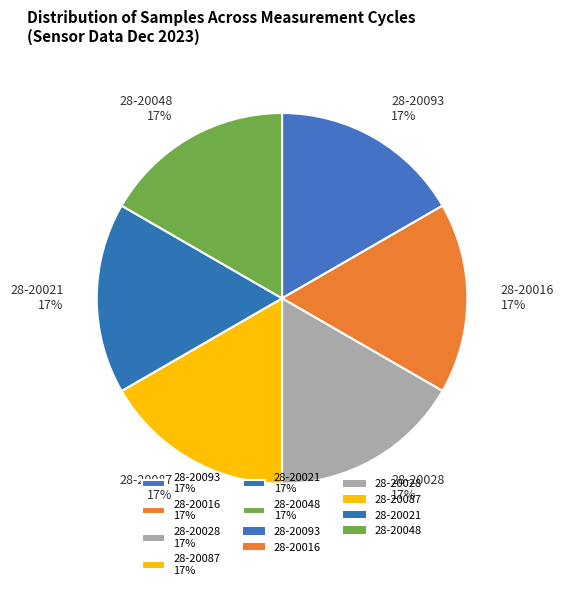

To the nearest percent, what is the average slice percentage?

17%